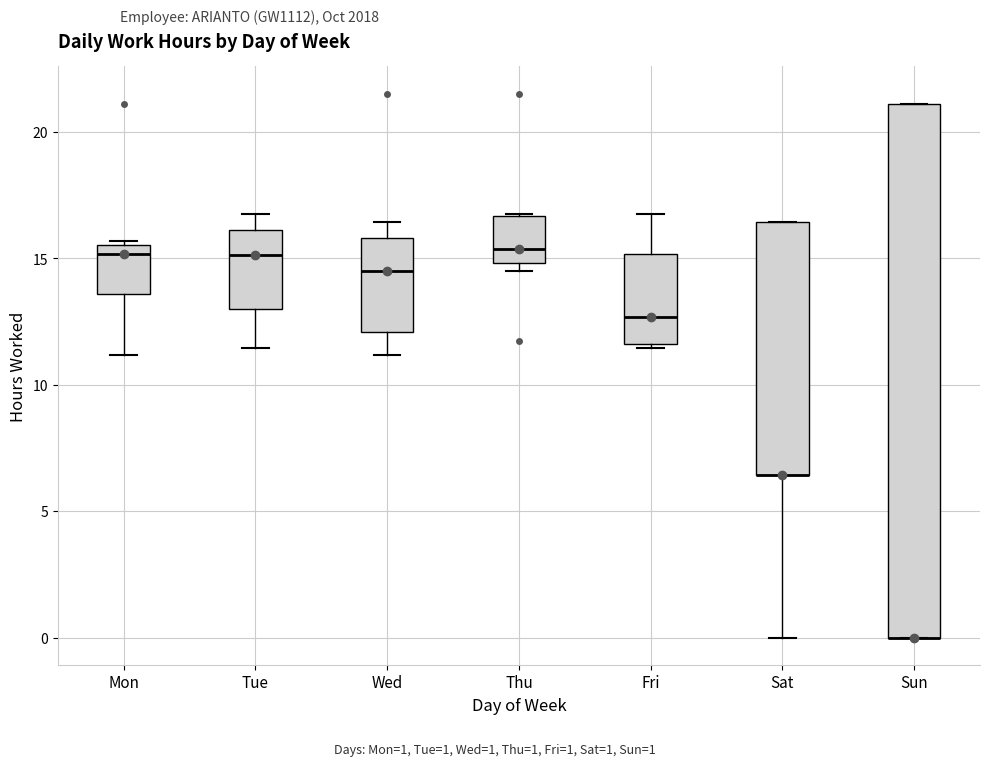

Comparing the boxes themselves (not the whiskers), which one is the tallest?

Sun